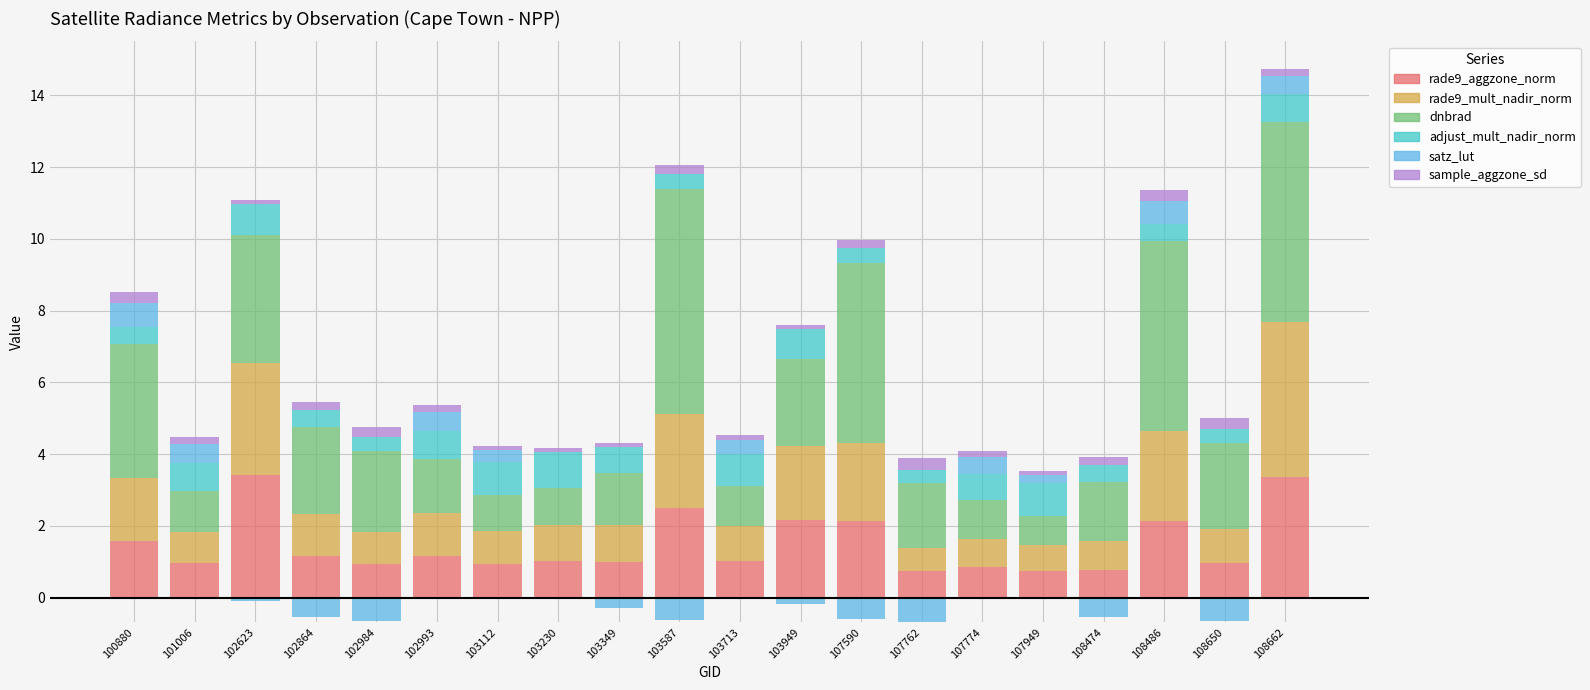

Is the value of sample_aggzone_sd at 100880 greater than the value of rade9_aggzone_norm at 103349?

No